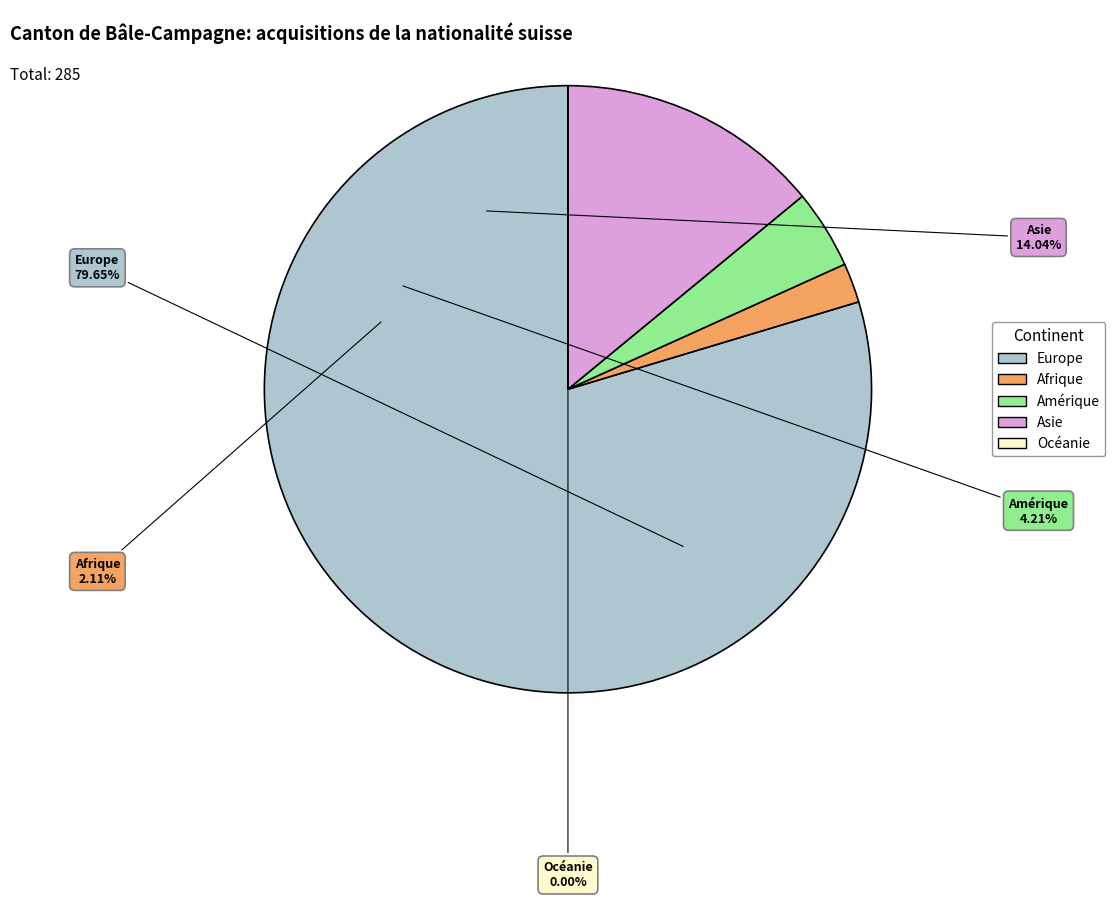

Which category has the biggest portion of the pie?

Europe